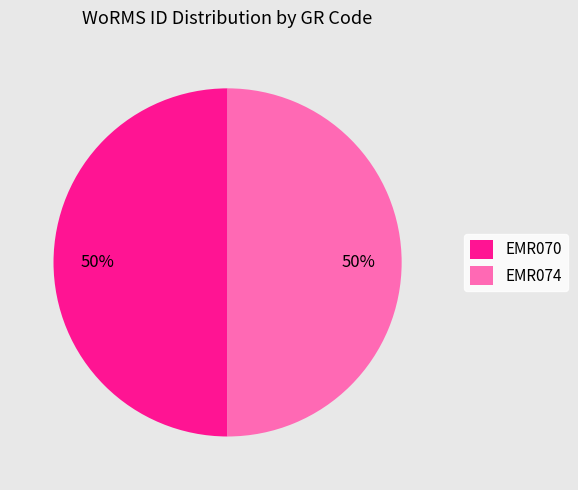

To the nearest percent, what is the combined percentage of EMR074 and EMR070?

100%